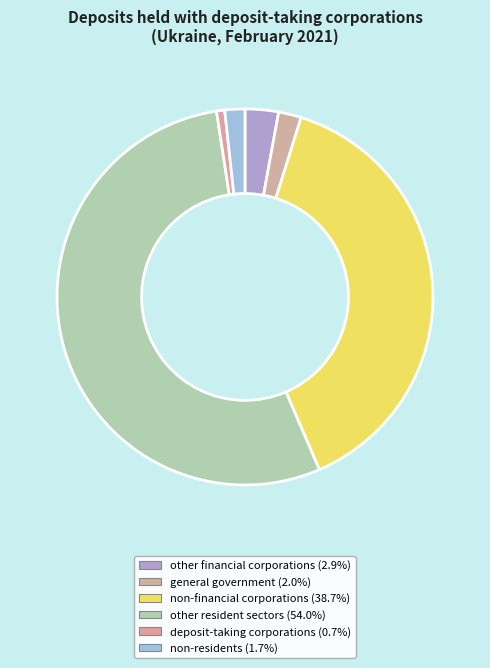

The non-residents slice represents 9% of the pie. True or false?

False